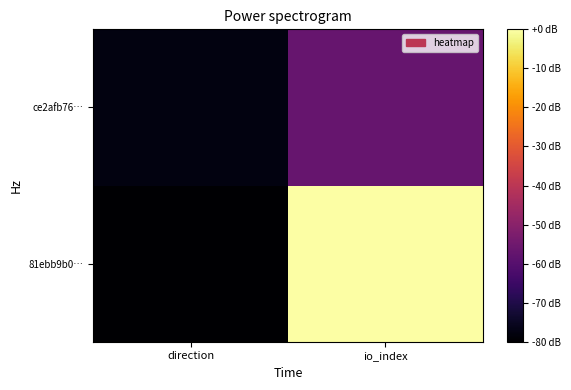

Reading right to left, extract all data points from this chart.

81ebb9b0…: io_index=64	direction=-1
ce2afb76…: io_index=18	direction=1